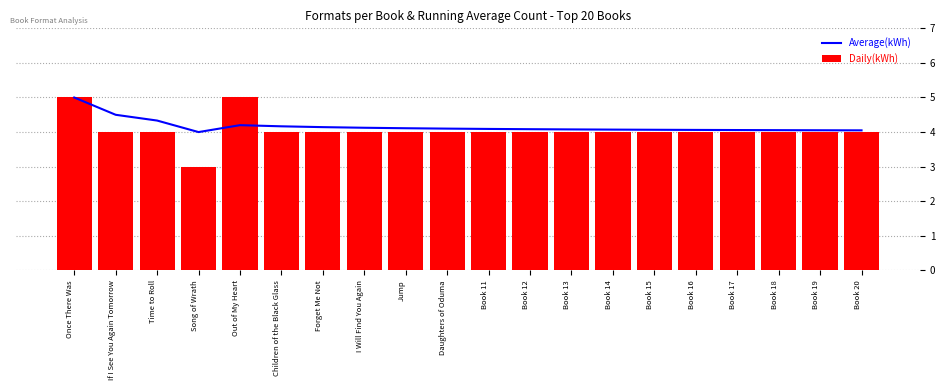

At which label does Average(kWh) reach its minimum?

Song of Wrath